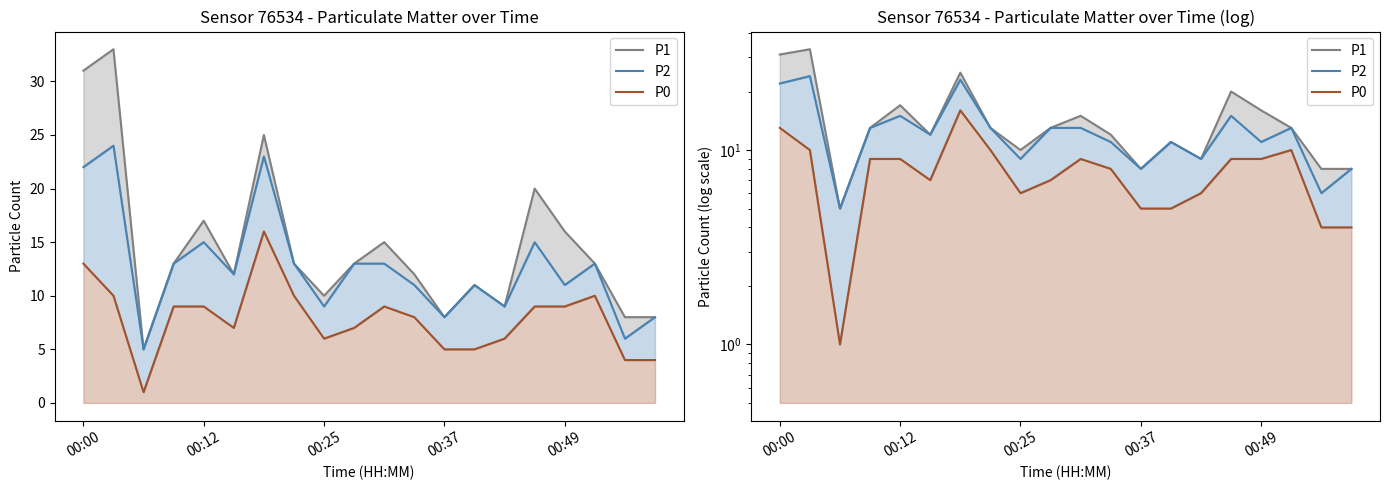

What value does the P0 series have at 7?

10